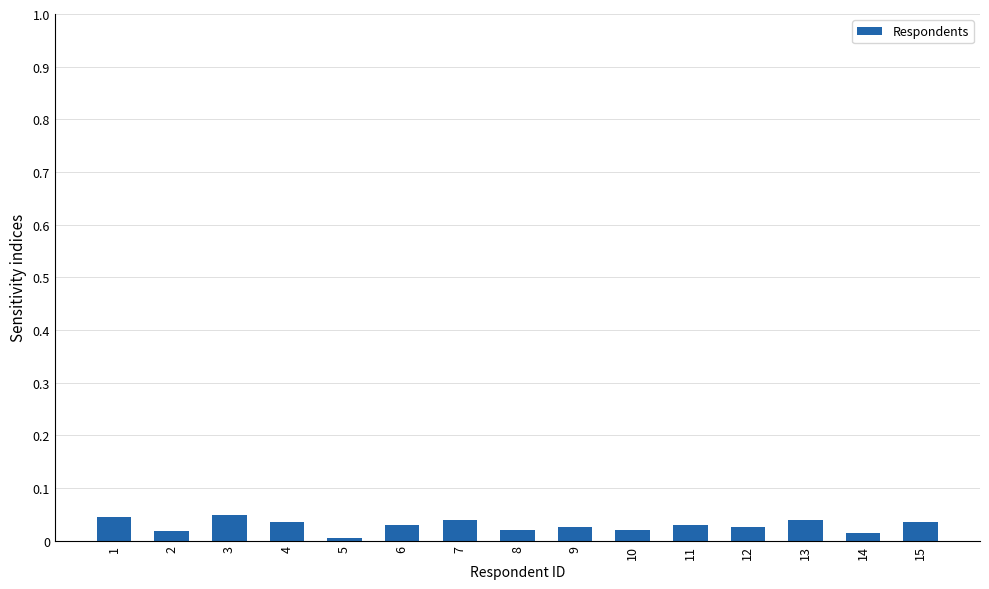

True or false: the data shows 0.0 at 14.

True